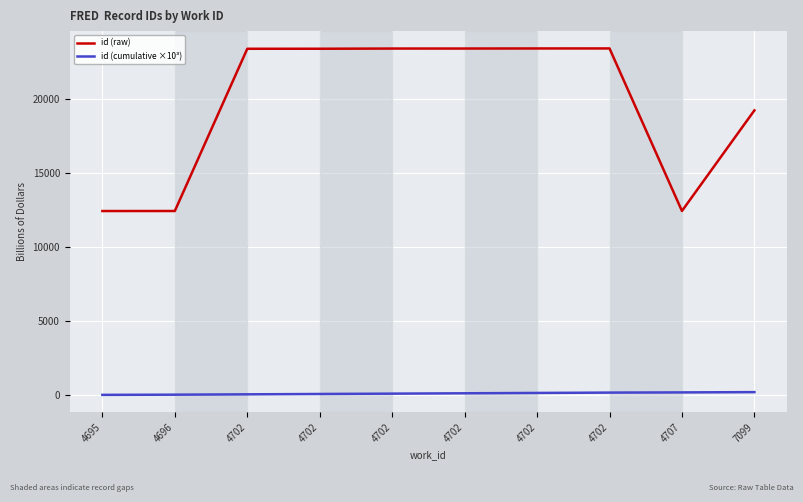

True or false: id (raw) and id (cumulative ×10³) cross at least once.

False